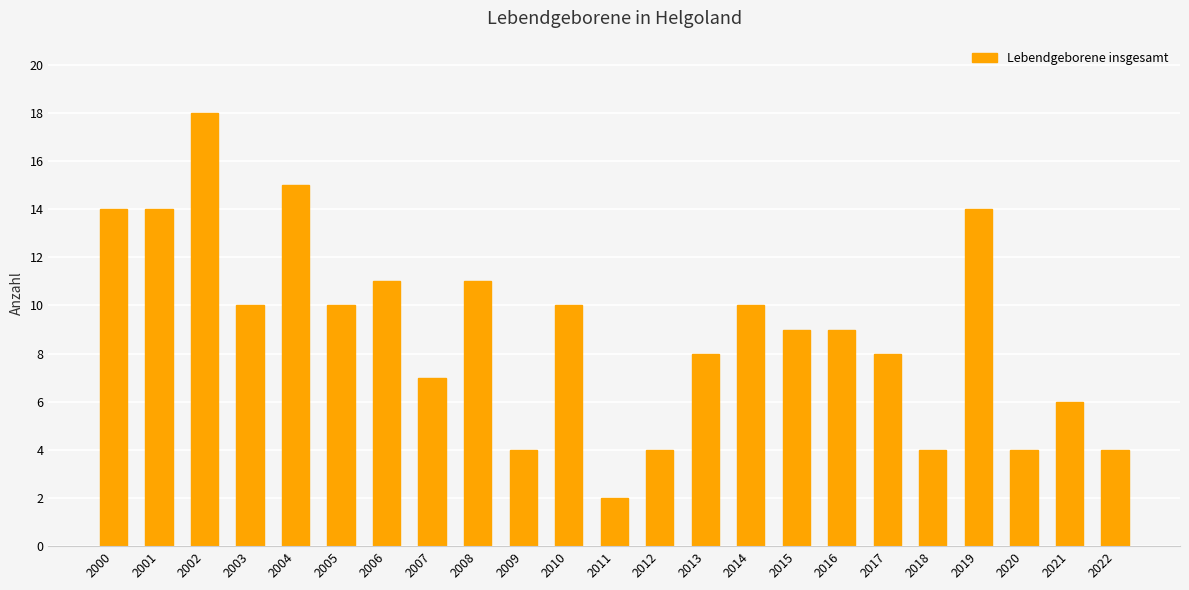

Count the number of data series in this chart.

1